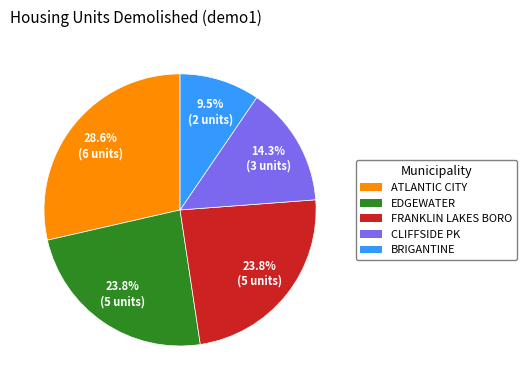

Combined, what portion of the pie is BRIGANTINE and CLIFFSIDE PK?

23.8%